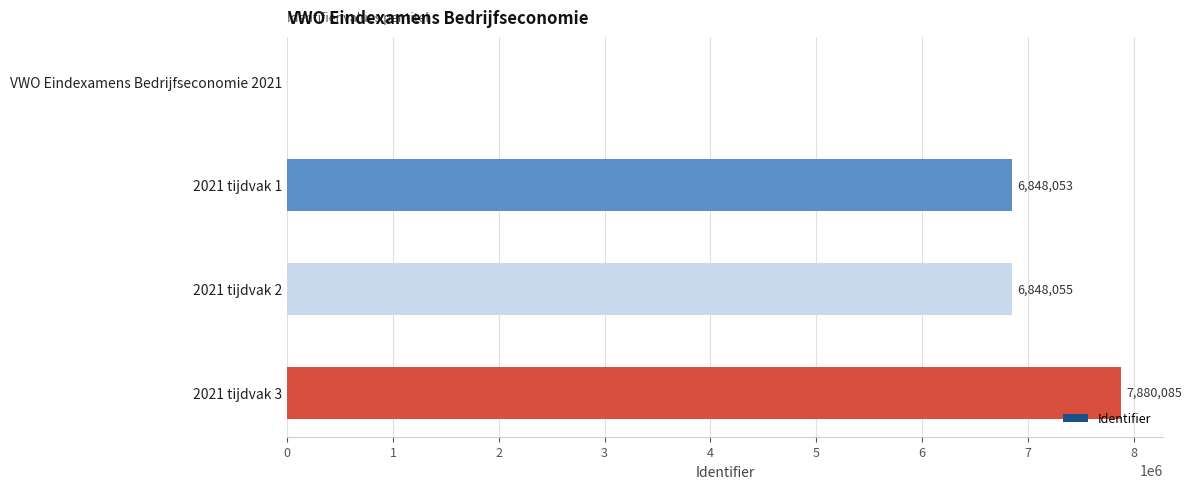

Between 2021 tijdvak 1 and 2021 tijdvak 2, which is larger?

2021 tijdvak 2